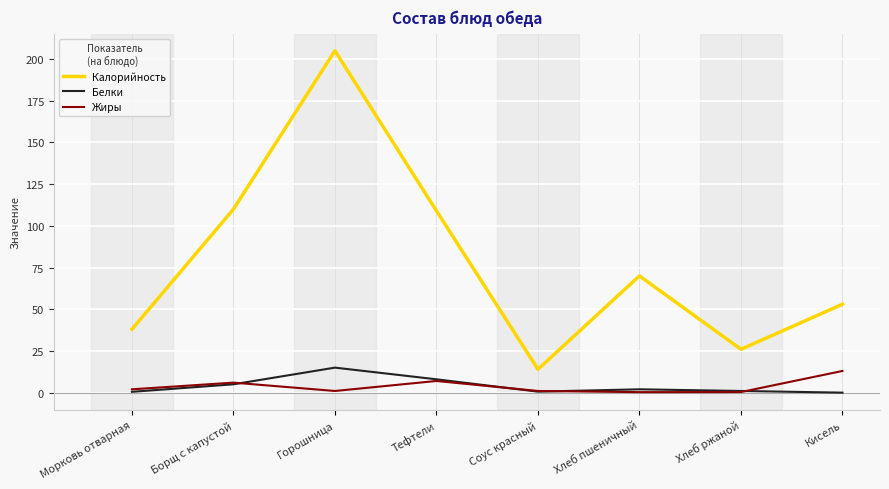

Count the number of data series in this chart.

3